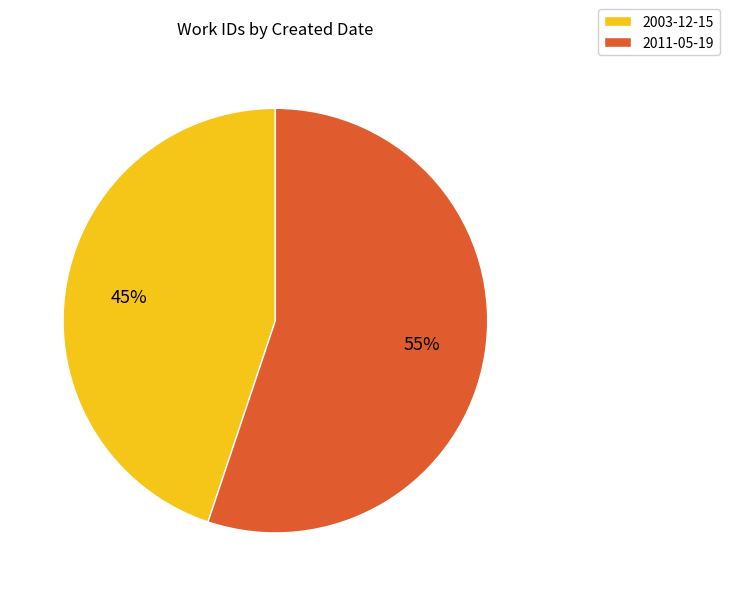

What percentage is the 2011-05-19 slice, to the nearest percent?

55%